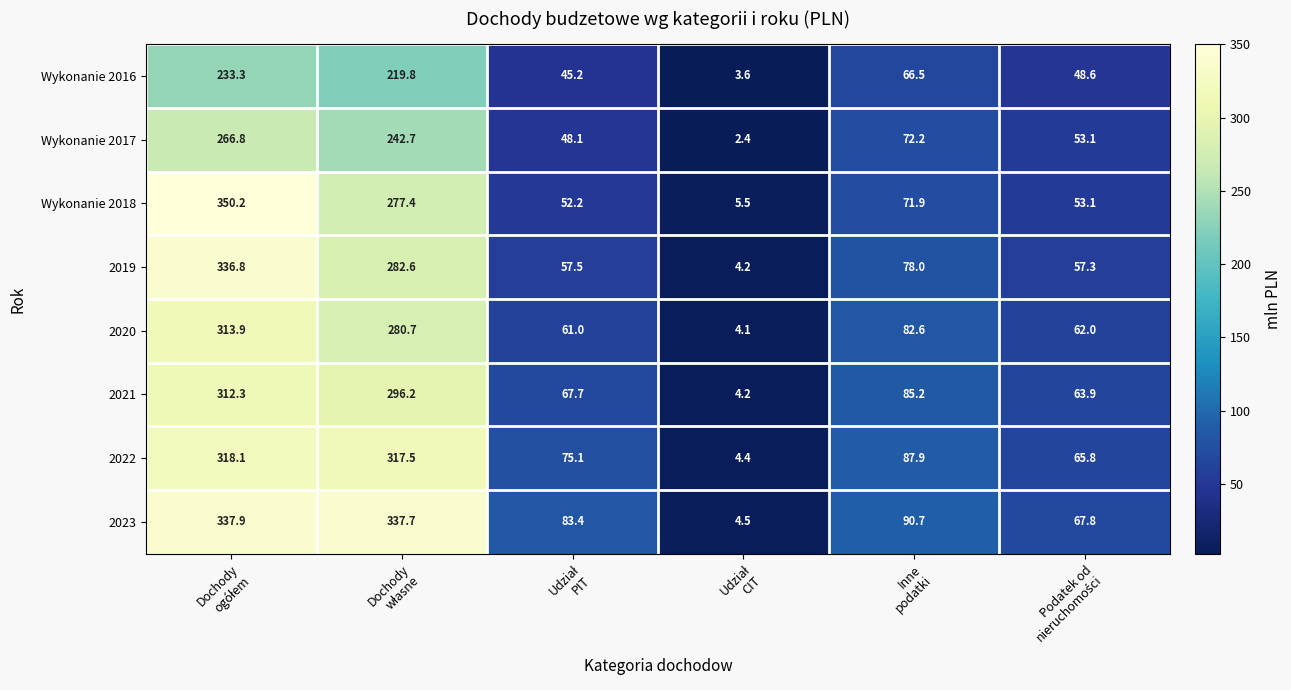

Which series has the widest spread of values?

Wykonanie 2018